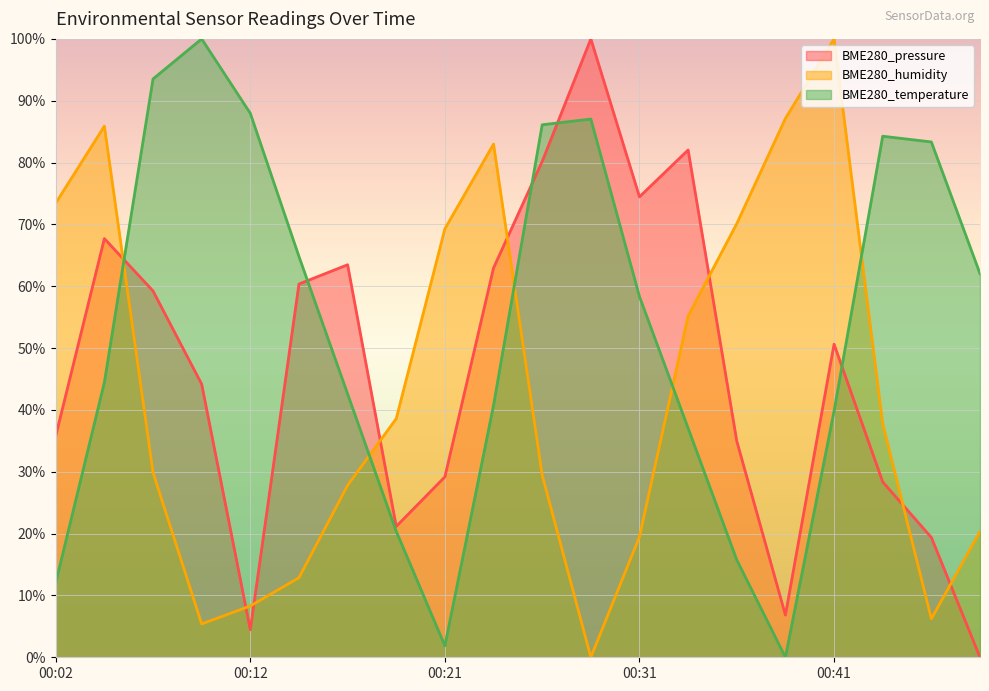

Where is the first local maximum for BME280_temperature?

00:09